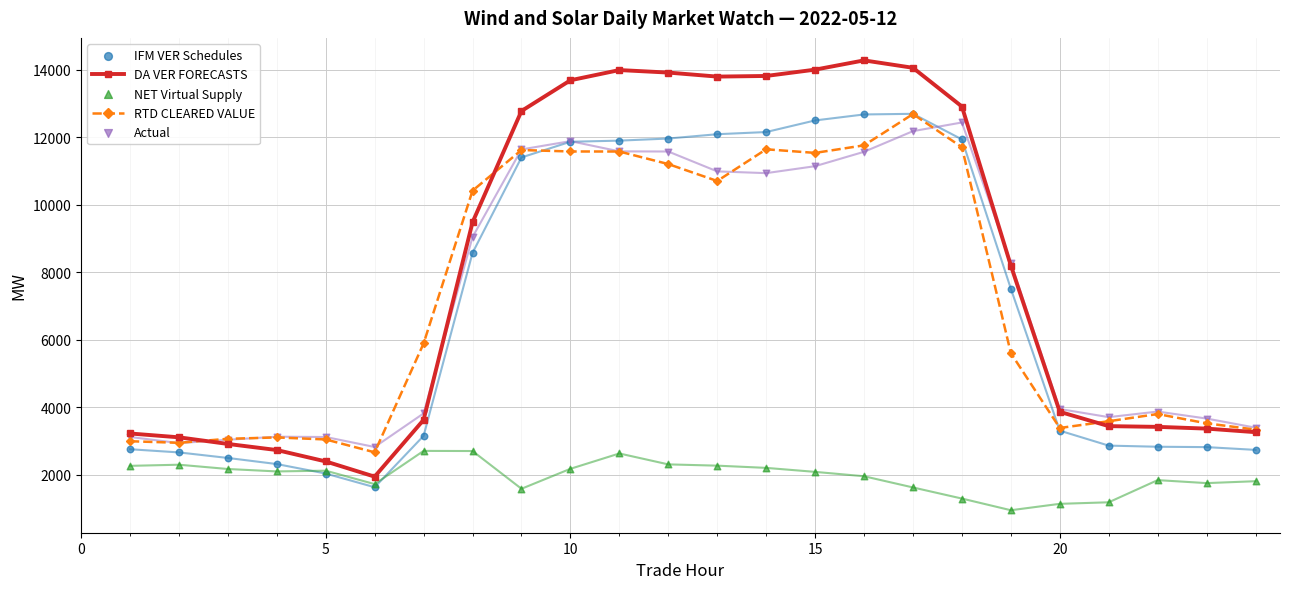

What is the lowest value of the DA VER FORECASTS series?

1944.1